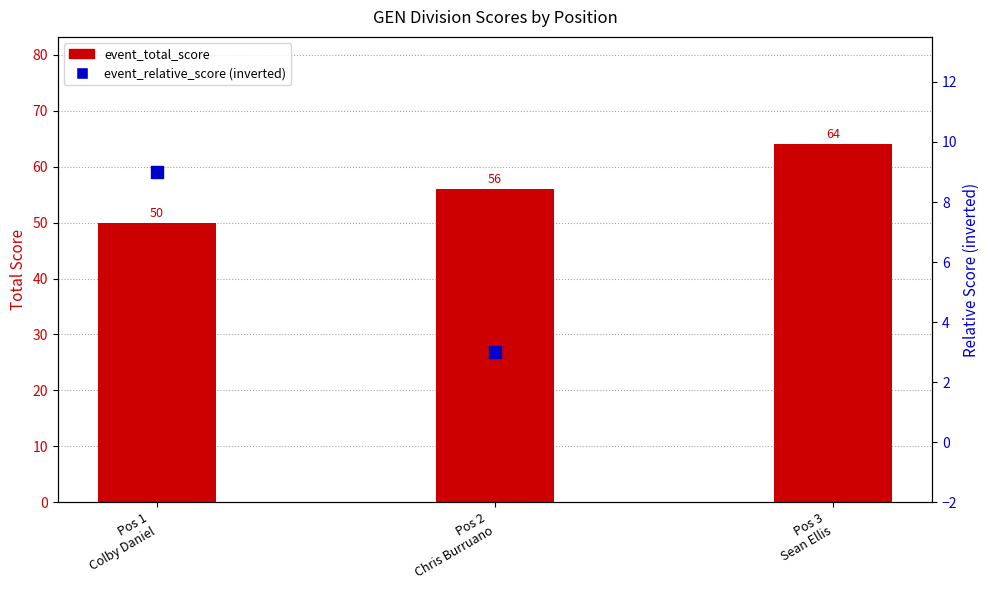

Which series has the largest total across all categories?

event_total_score